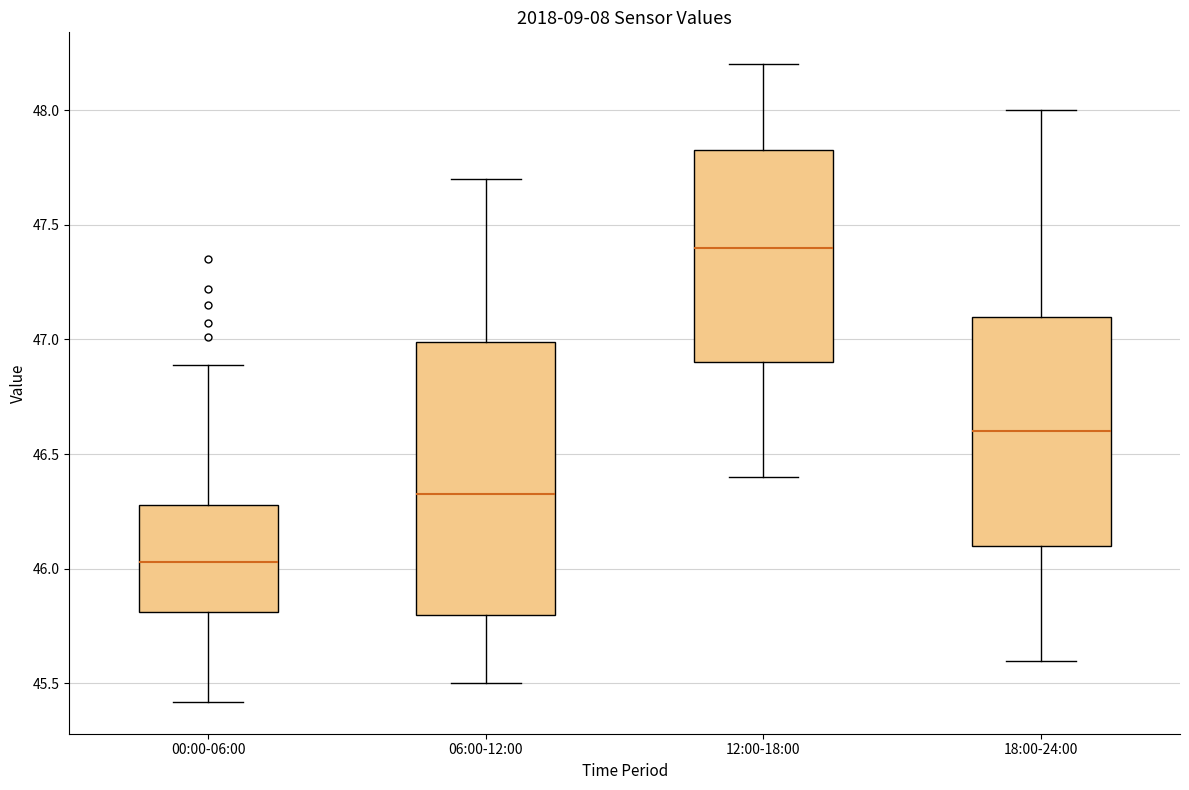

Which box's median line is the lowest?

00:00-06:00